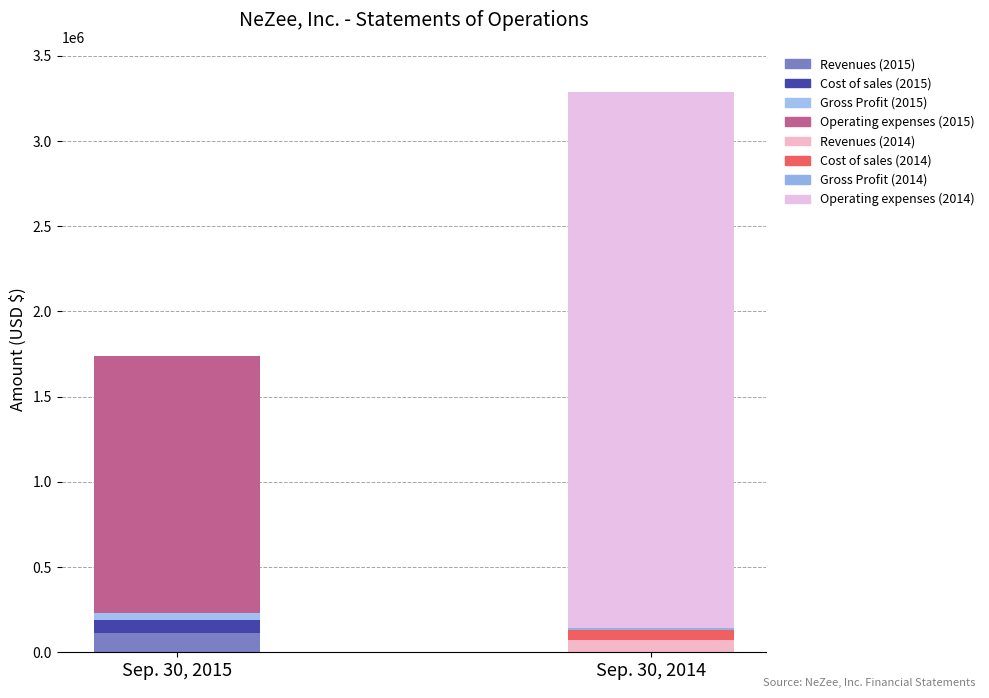

What is the sum of the Sep. 30, 2015 values at Revenues and Cost of sales?

187094